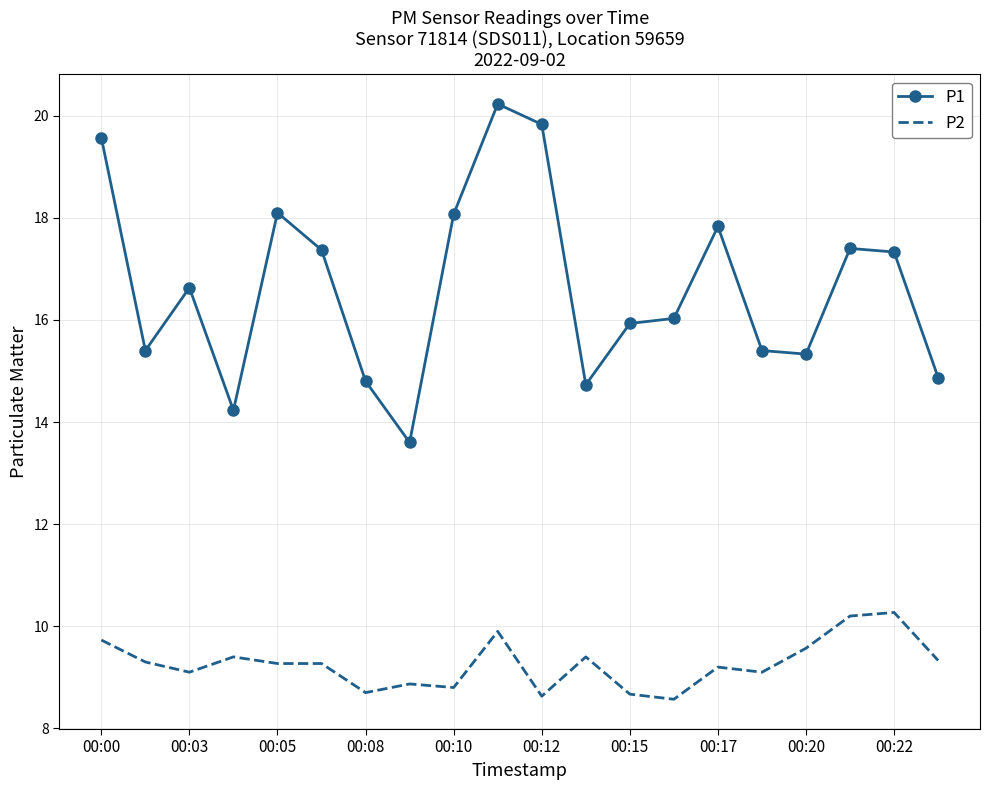

List the series in order of their overall mean, lowest first.

P2, P1